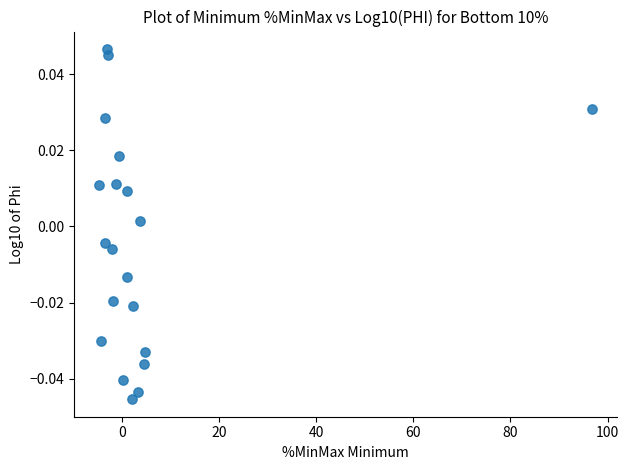

How many points are shown in the scatter plot?

20